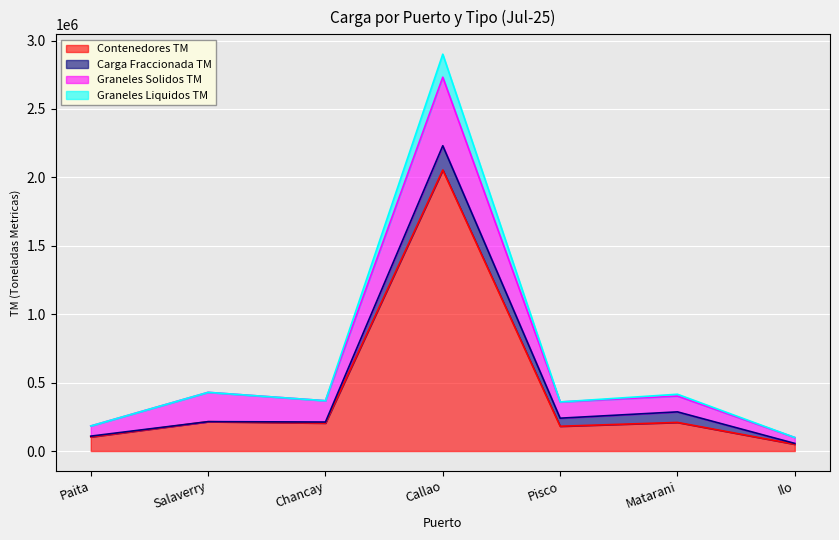

What is the value of the Graneles Liquidos TM point at the 7th from the left?

55610.0